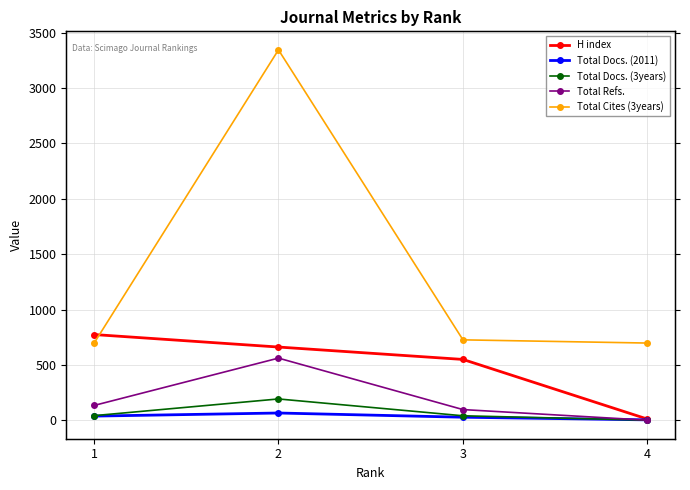

Reading left to right, list all the values displayed in this chart.

H index: 1=774	2=661	3=549	4=10
Total Docs. (2011): 1=37	2=65	3=27	4=3
Total Docs. (3years): 1=41	2=192	3=40	4=0
Total Refs.: 1=133	2=561	3=96	4=0
Total Cites (3years): 1=694	2=3346	3=726	4=697